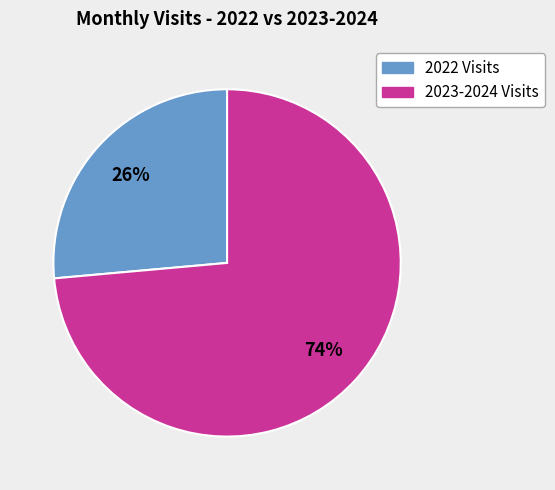

To the nearest percent, what is the average slice percentage?

50%